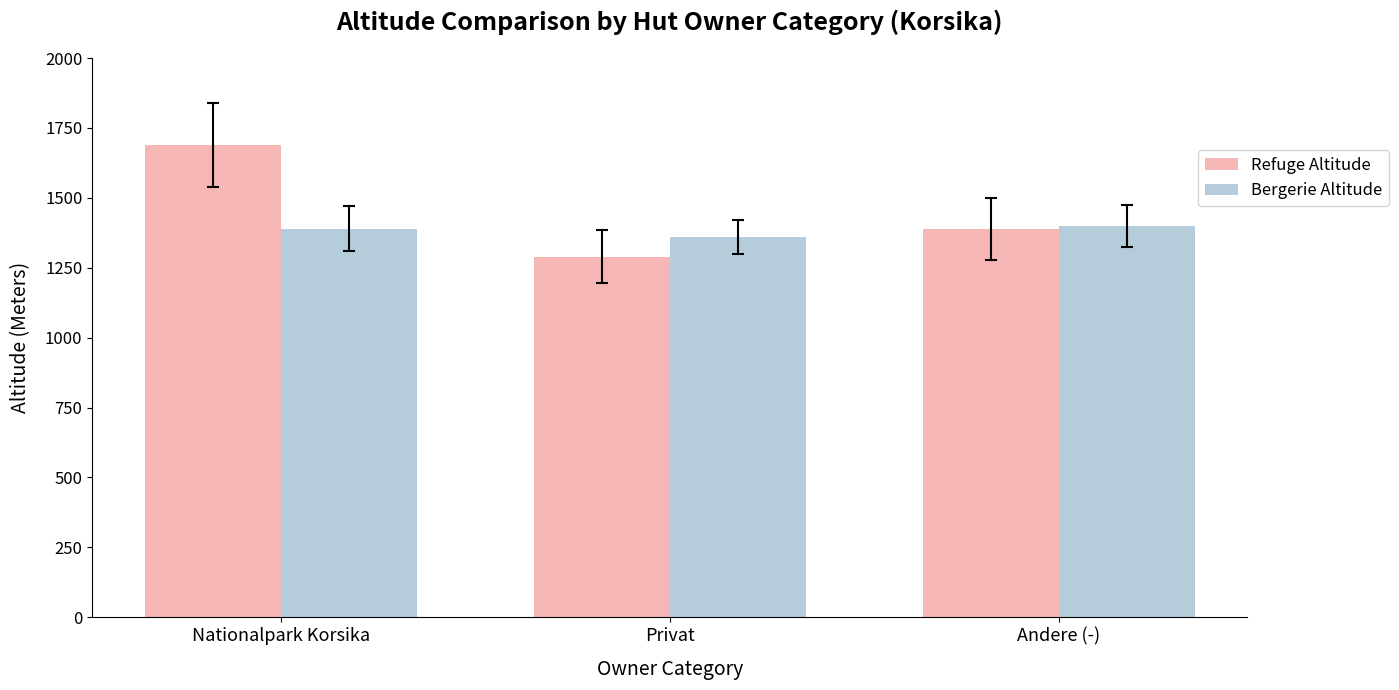

What is the lowest value of the Refuge Altitude series?

1289